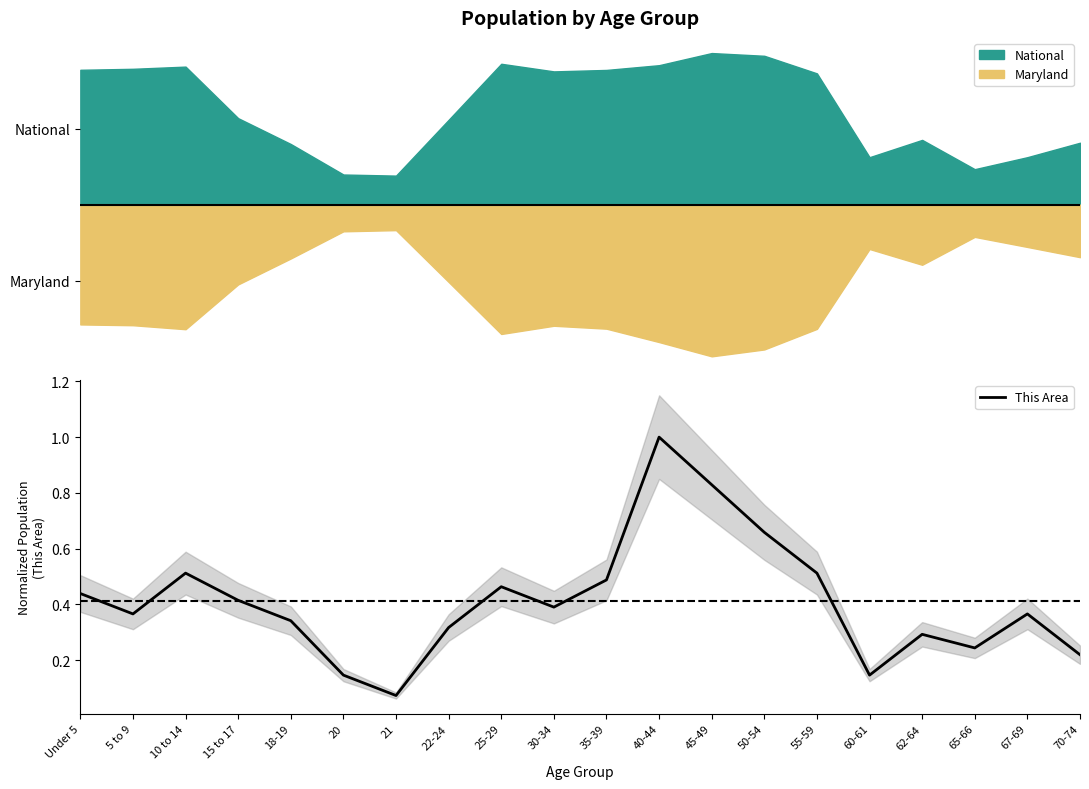

What is the difference between the values at 67-69 and 25-29?

0.1